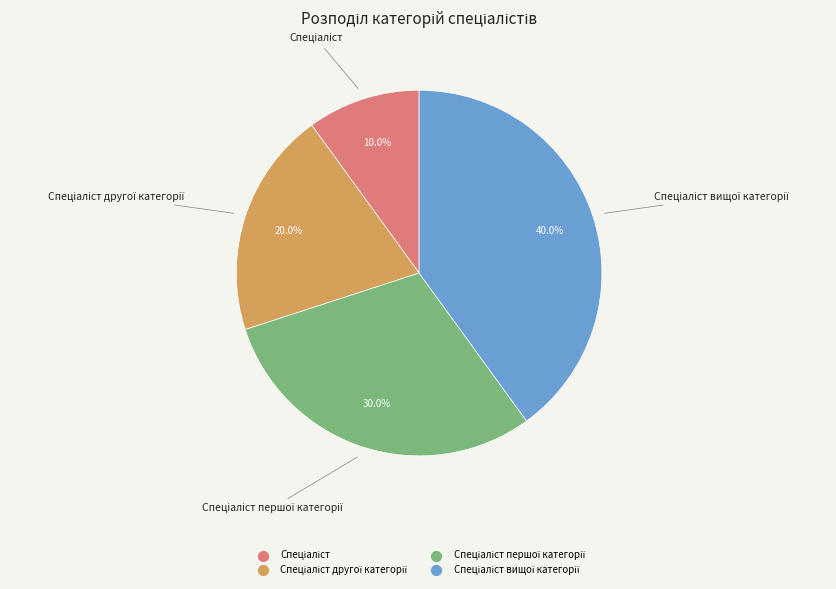

Is there any slice that represents more than half of the pie?

No